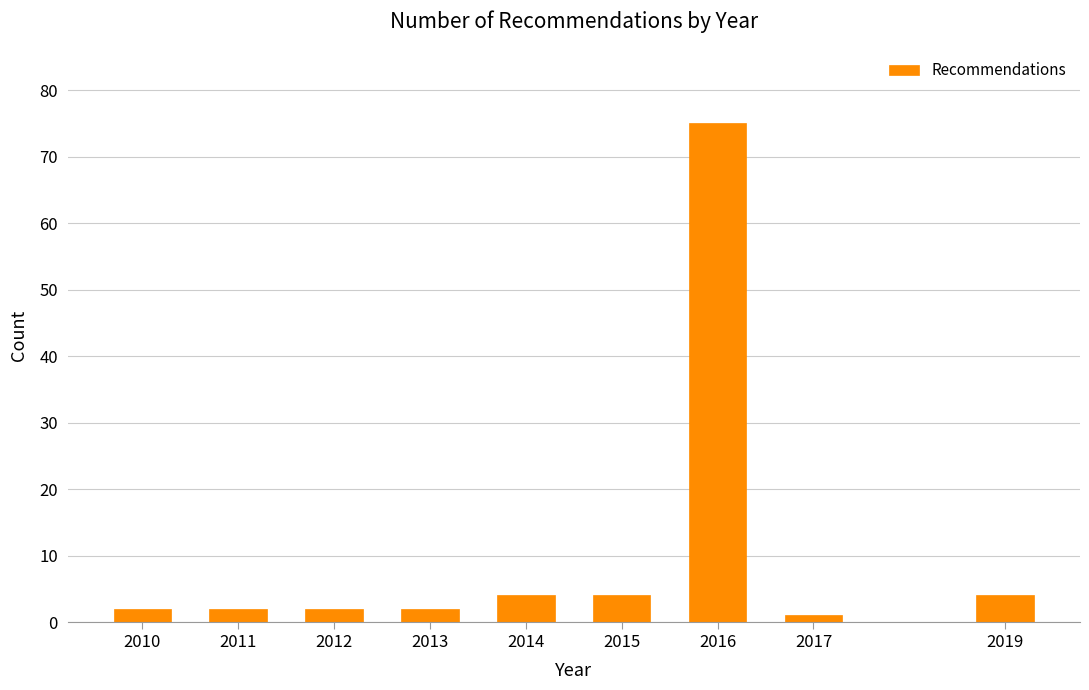

Reading left to right, list all the values displayed in this chart.

2	2	2	2	4	4	75	1	4